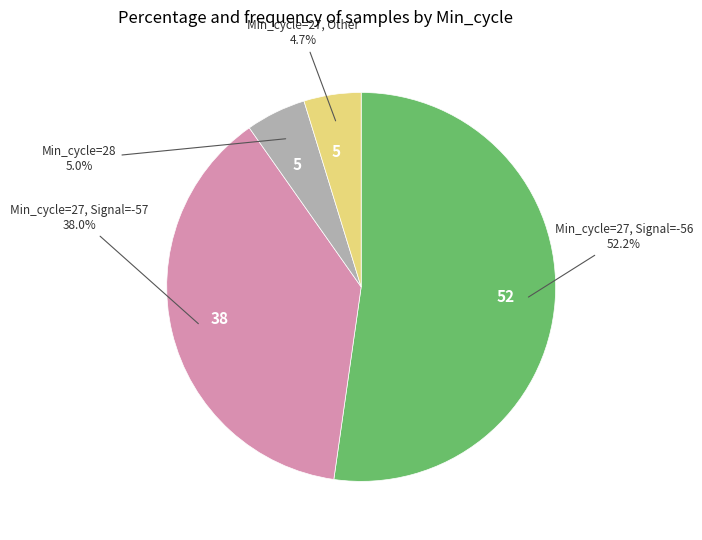

Does any single category account for the majority?

Yes